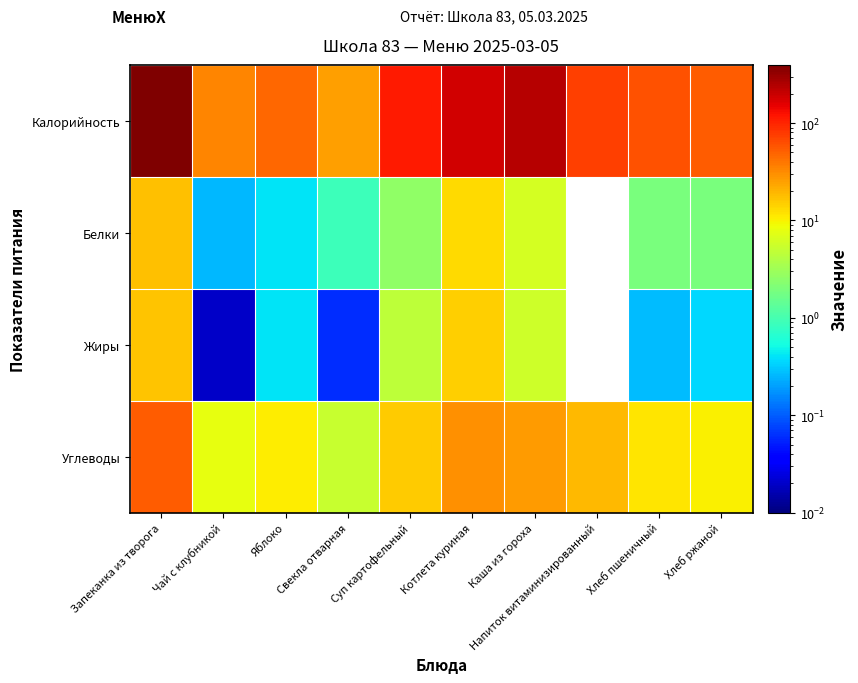

Which has a higher value, Чай с клубникой or Напиток витаминизированный?

Напиток витаминизированный